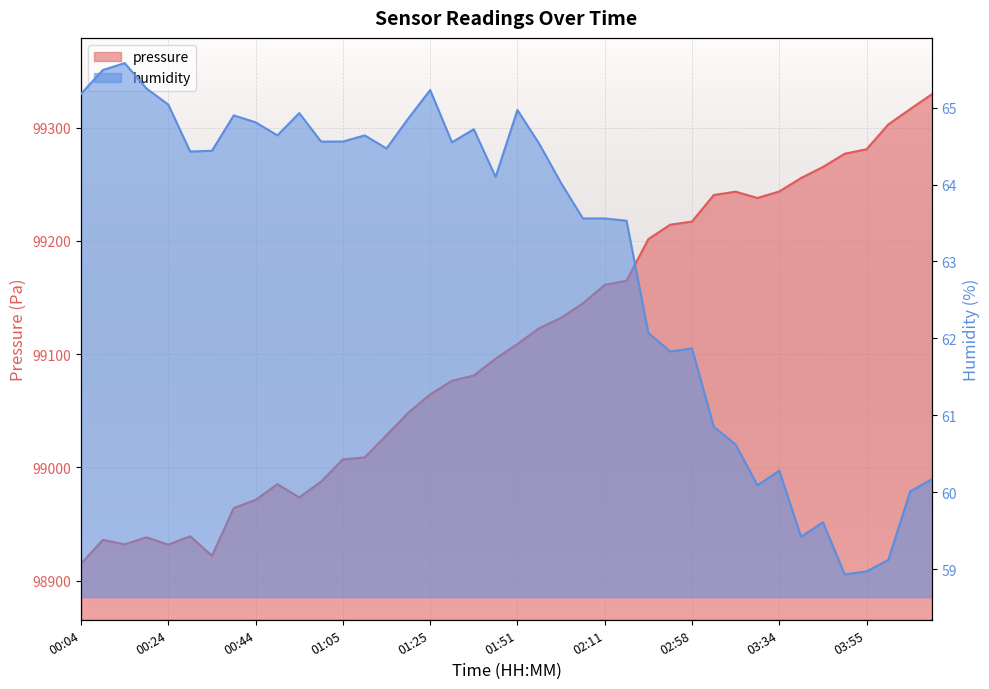

What is the minimum value for pressure?

98914.9